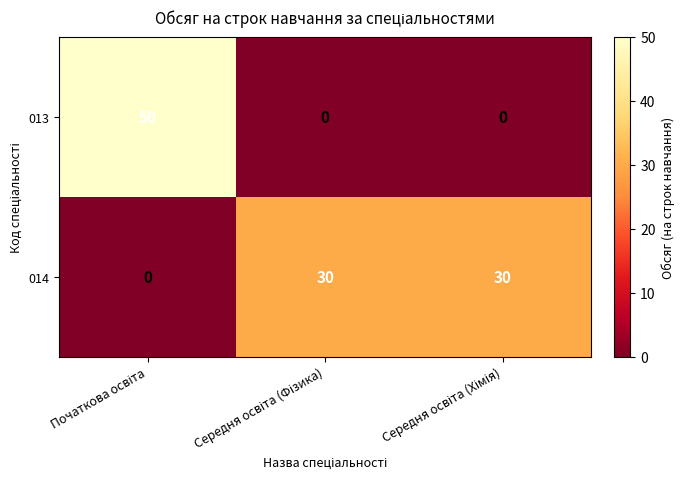

Which series has the largest total across all categories?

014